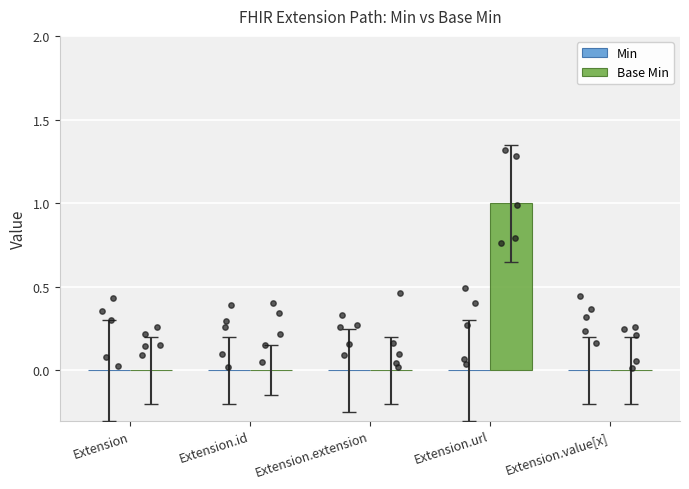

At which category is the sum across all series the highest?

Extension.url